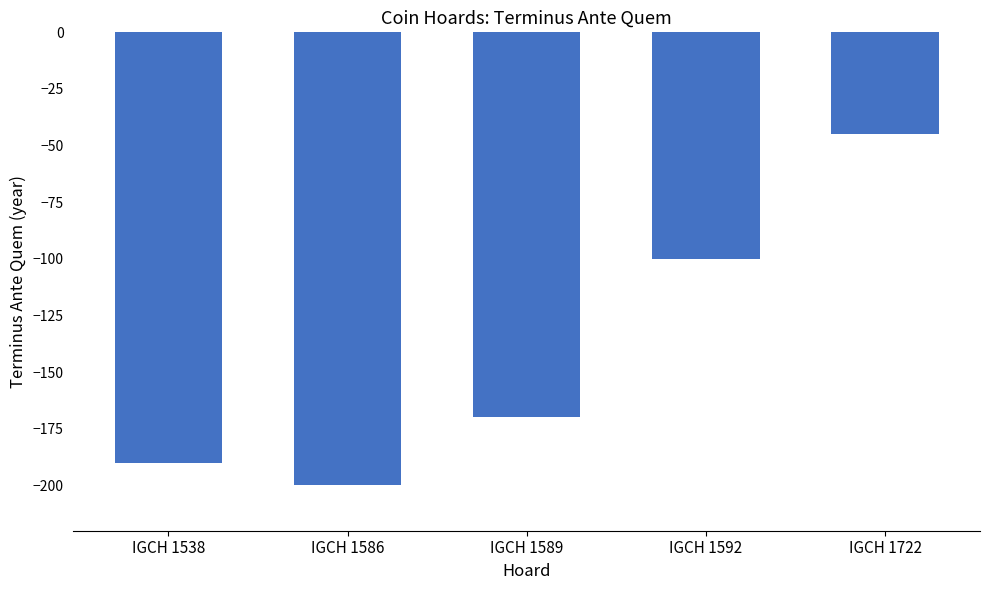

How many data points are above -170?

2